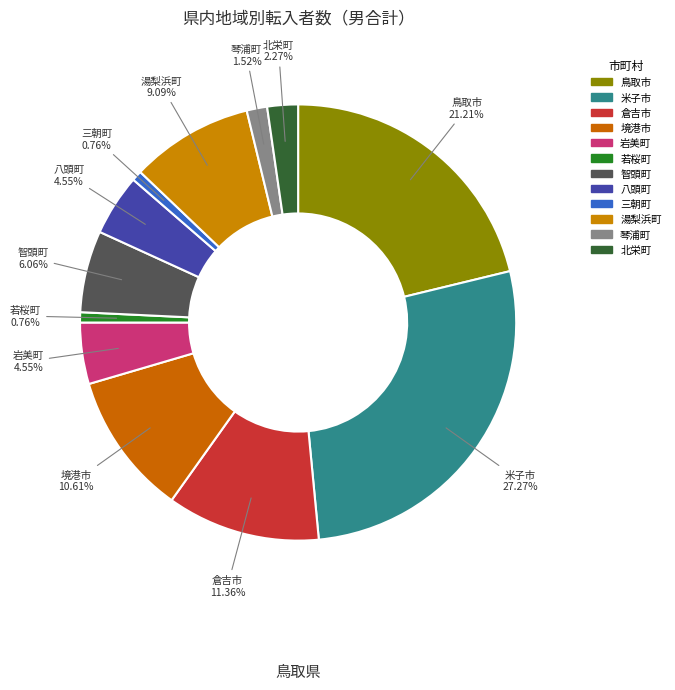

What is the ratio of the value at 米子市 to the value at 智頭町?

4.5